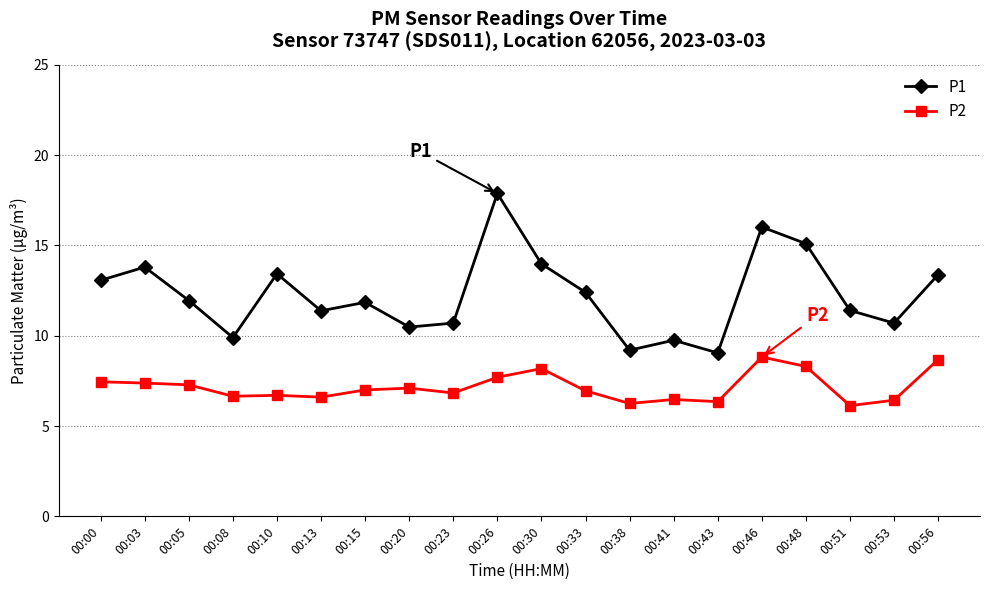

Which series has the largest total across all categories?

P1